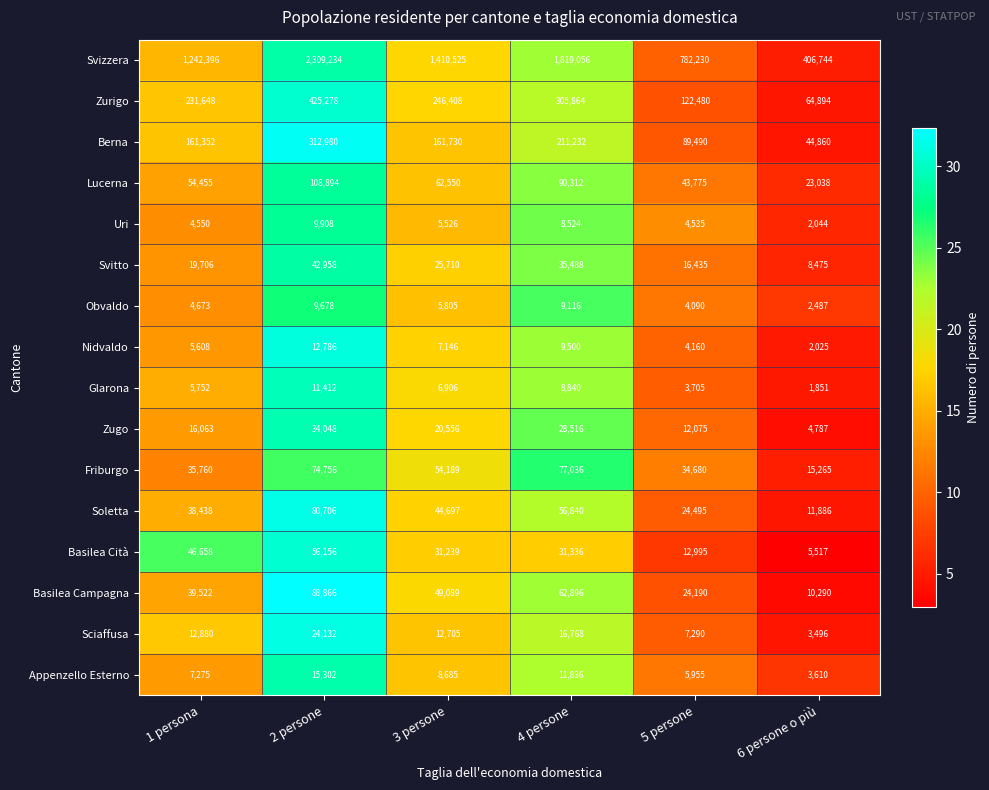

How many data points in Zurigo are less than 246408?

3